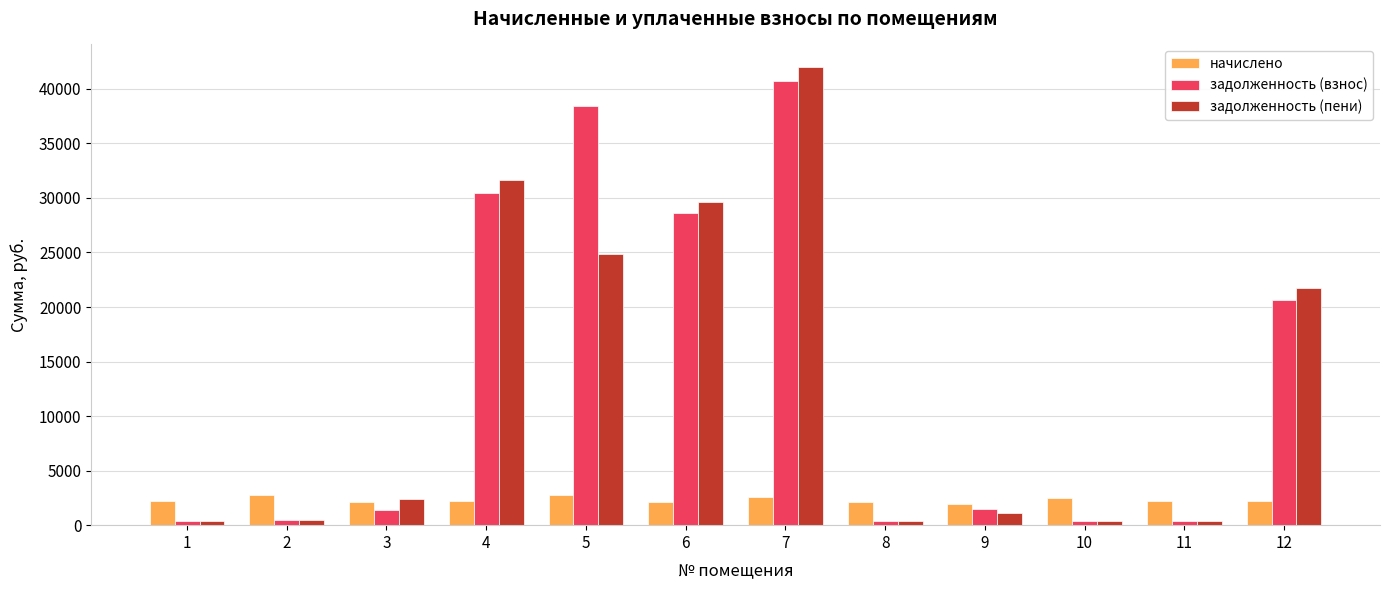

What is the average value of the задолженность (пени) series?

12950.4